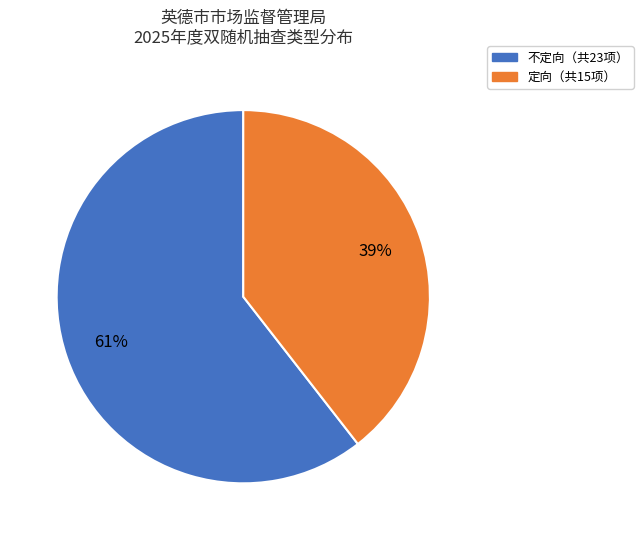

To the nearest percent, what is the average slice percentage?

50%